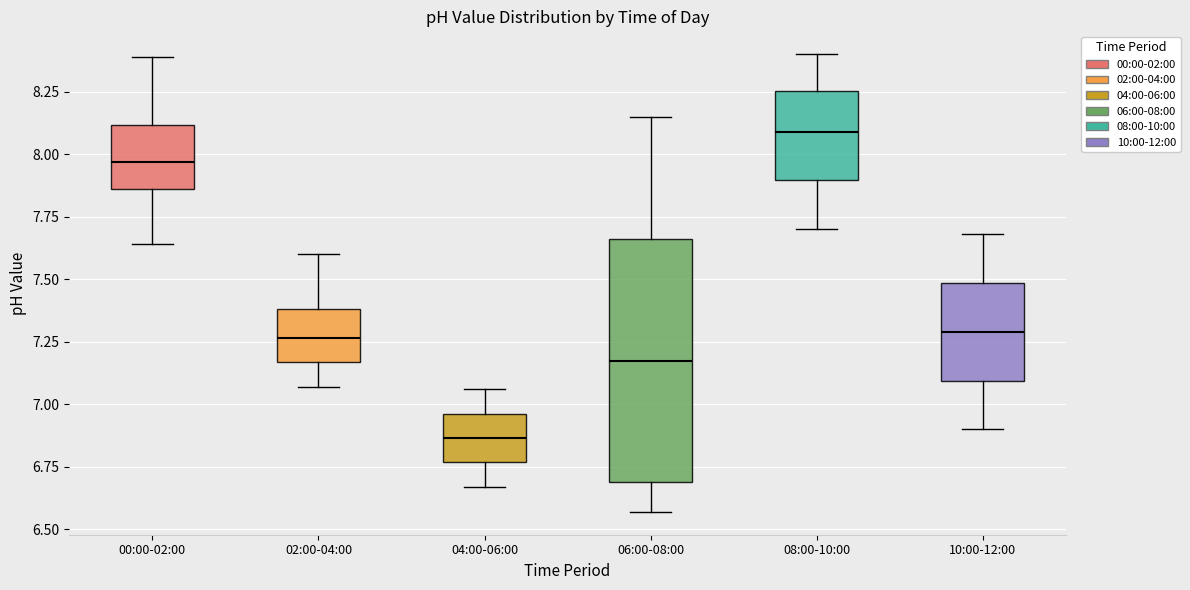

Which box is the tallest, from its lower edge to its upper edge?

06:00-08:00